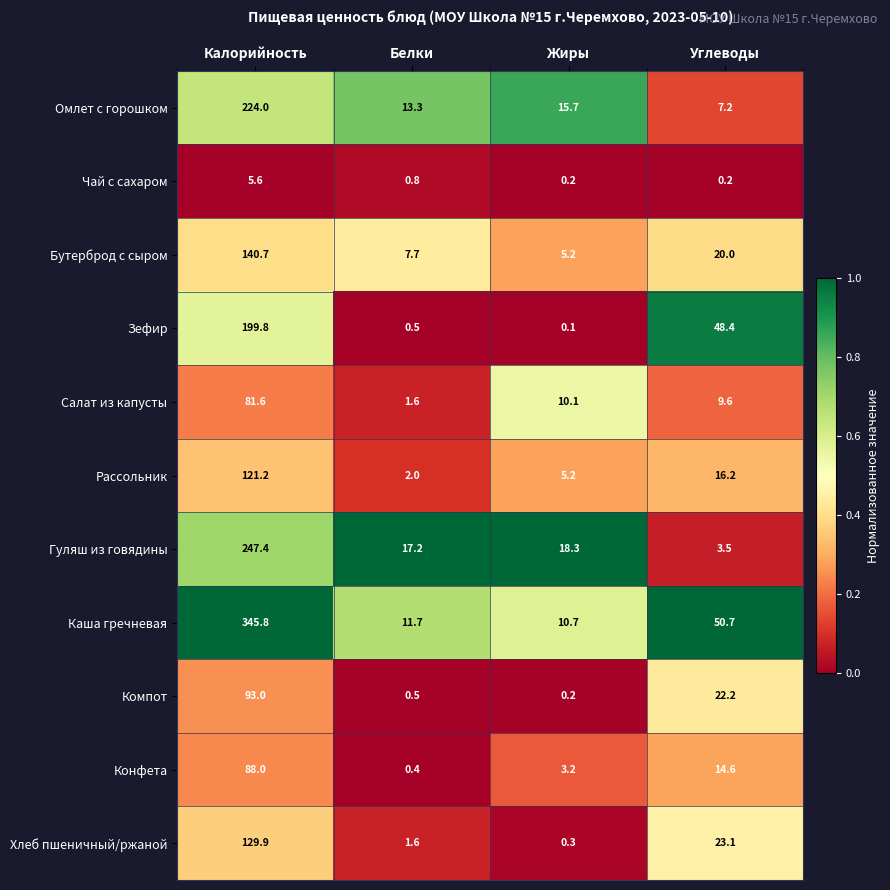

At which category does the chart reach its minimum across all series?

Жиры